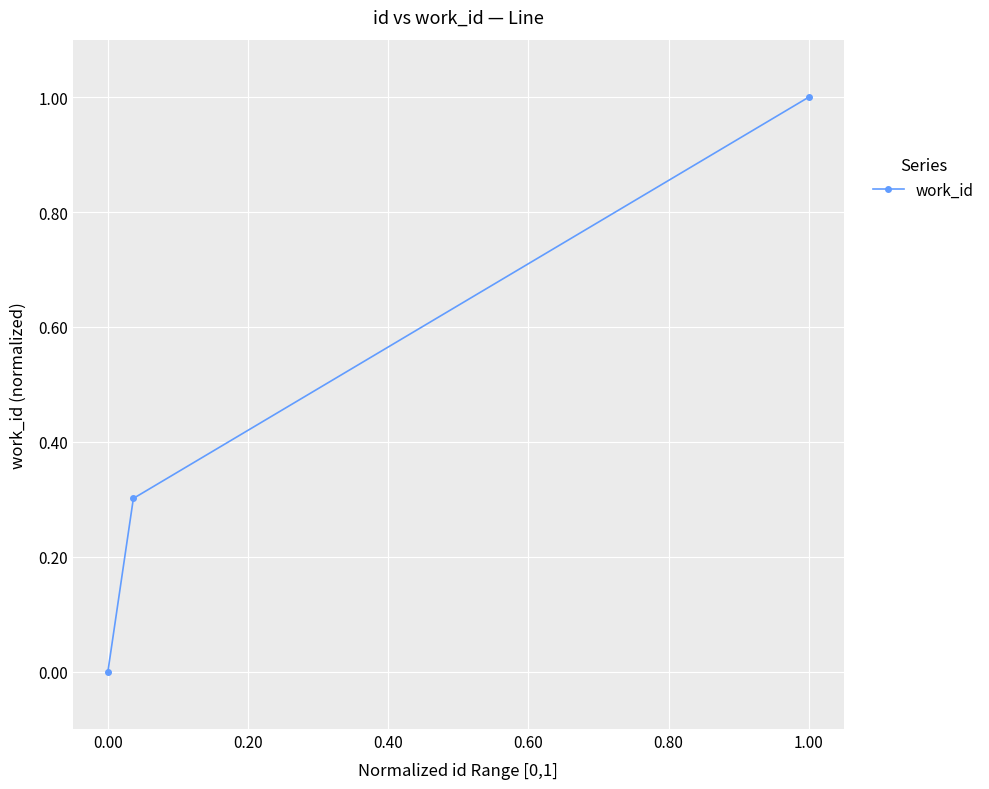

What is the value of the 3rd point from the left?

1.0